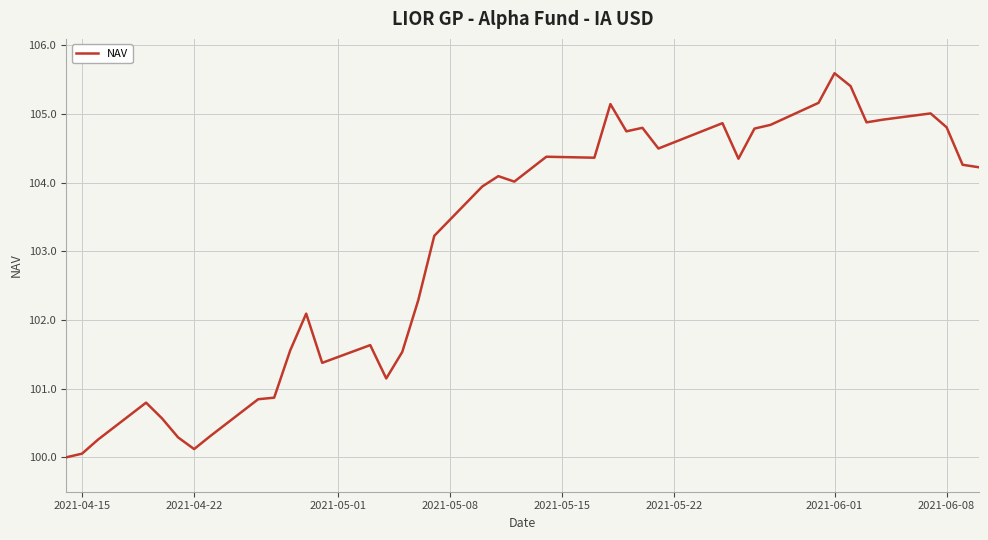

Does the chart have visible grid lines?

Yes